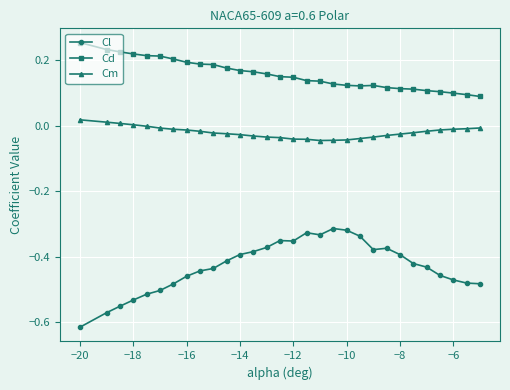

Which series has the widest spread of values?

Cl